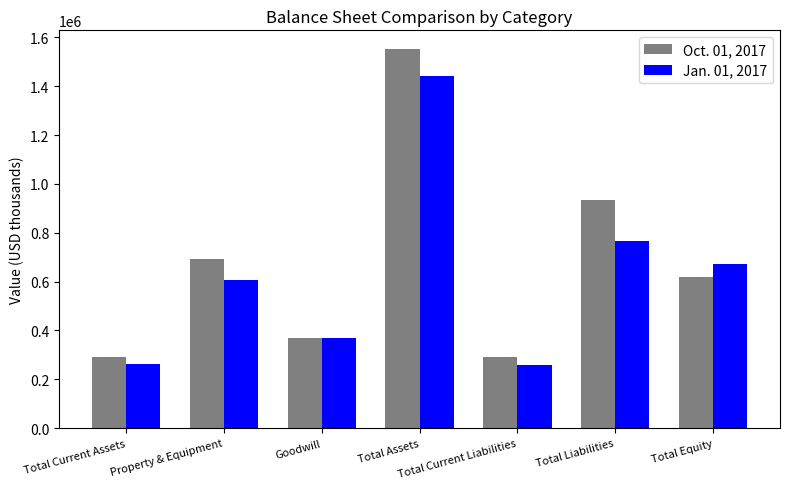

What is the sum of the Jan. 01, 2017 values at Property & Equipment and Total Current Liabilities?

863815